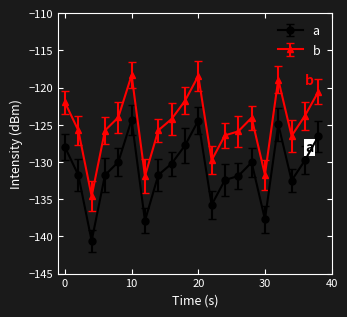

What is the smallest value displayed?

-140.6